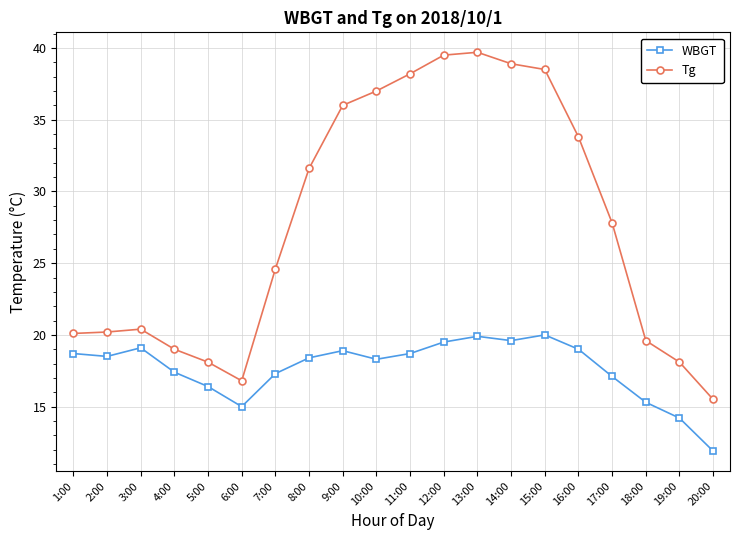

True or false: Tg and WBGT cross at least once.

False